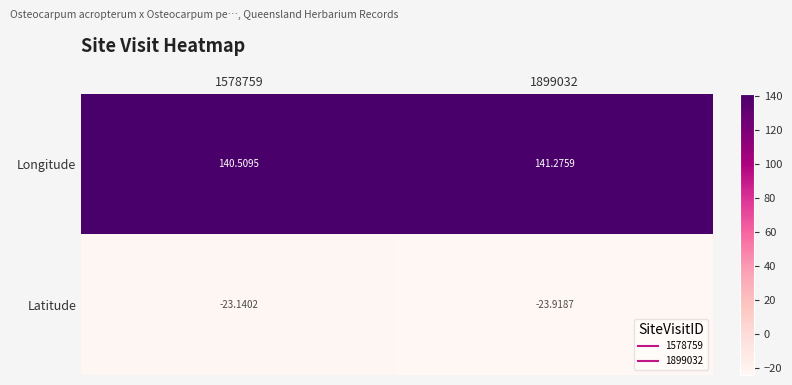

Which series has the widest spread of values?

Latitude